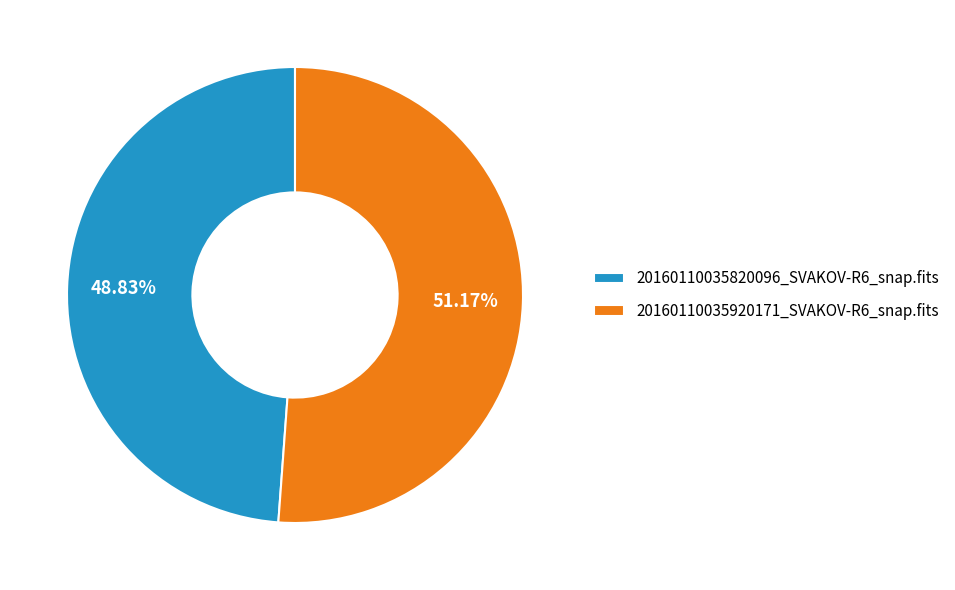

Combined, what portion of the pie is 20160110035920171_SVAKOV-R6_snap.fits and 20160110035820096_SVAKOV-R6_snap.fits?

100.0%